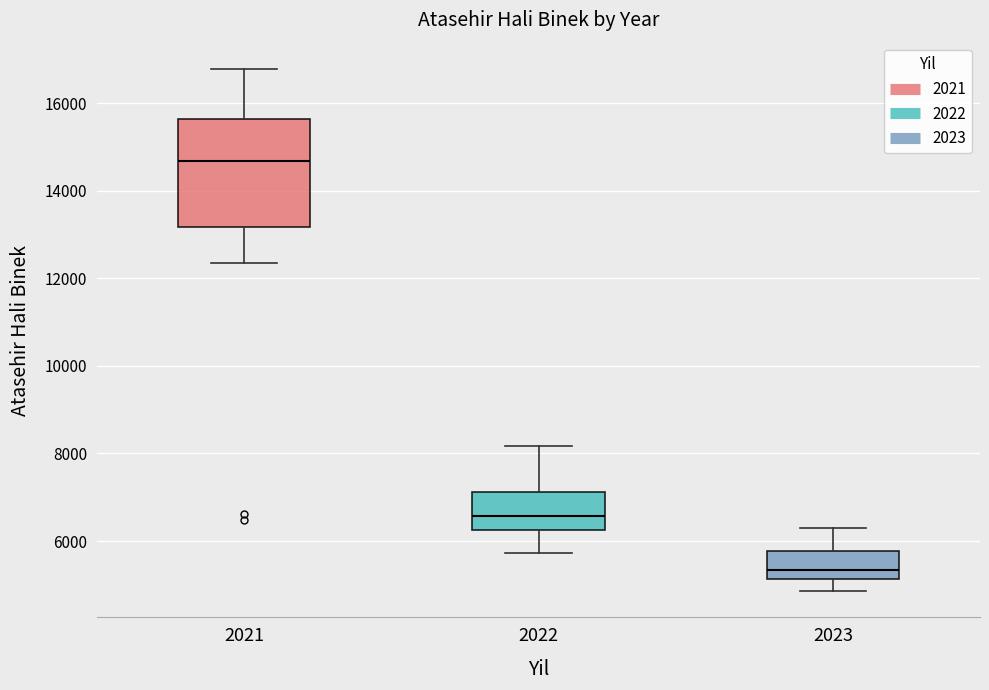

Reading left to right, transcribe this box plot: for each box, give where its median line is, the range the box spans, and where its two whiskers end, as read against the y-axis. The values are not printed on the chart, so give them approximately, as read against the axis.

2021: median 14600, box 13200 to 15600, whiskers 12400 to 16800
2022: median 6600, box 6200 to 7200, whiskers 5800 to 8200
2023: median 5400, box 5200 to 5800, whiskers 4800 to 6200